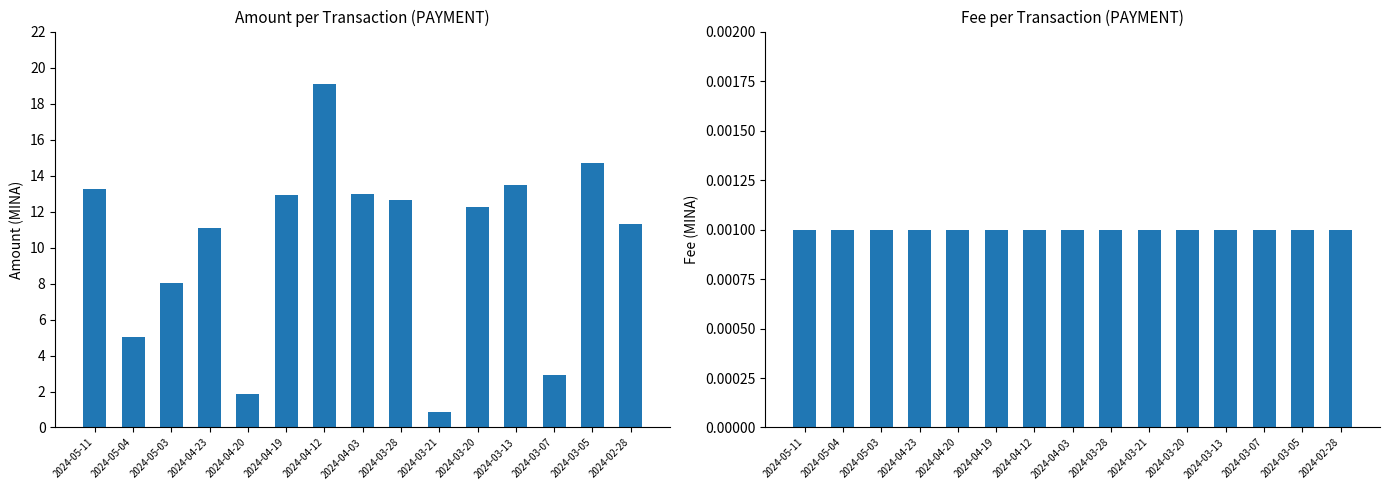

Rank the series by their average value, from highest to lowest.

Amount, Fee